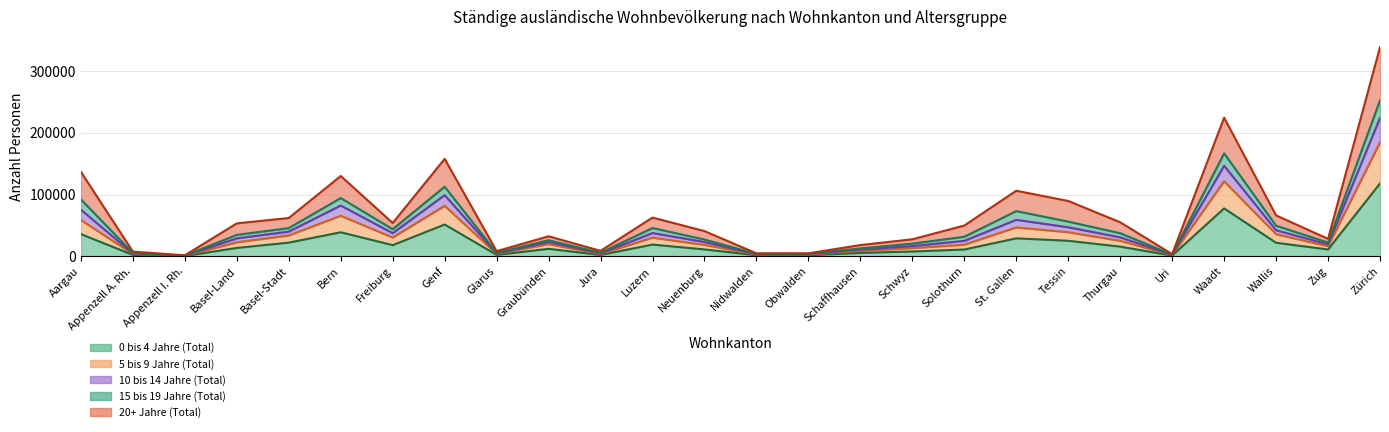

At which category does the chart reach its minimum across all series?

Appenzell I. Rh.